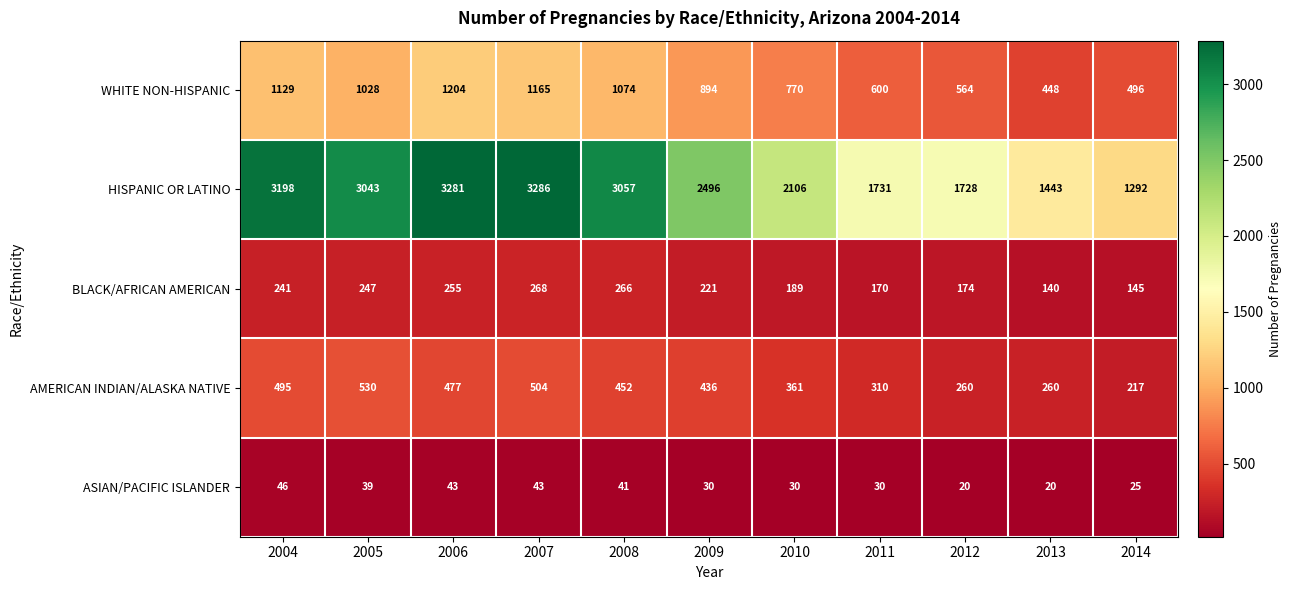

At how many categories does at least one series exceed 2277?

6